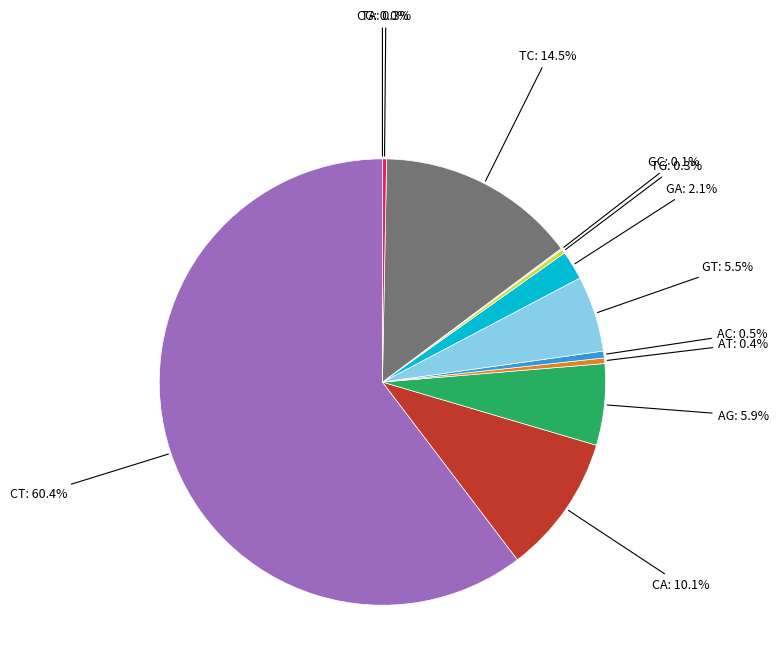

What portion of the pie excludes 2?

86.7%